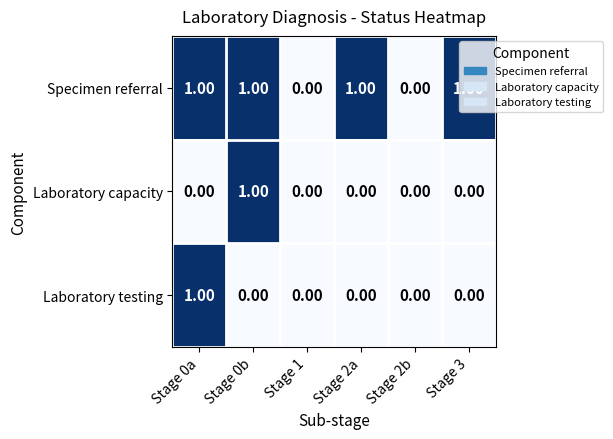

Which series has the largest total across all categories?

Specimen referral